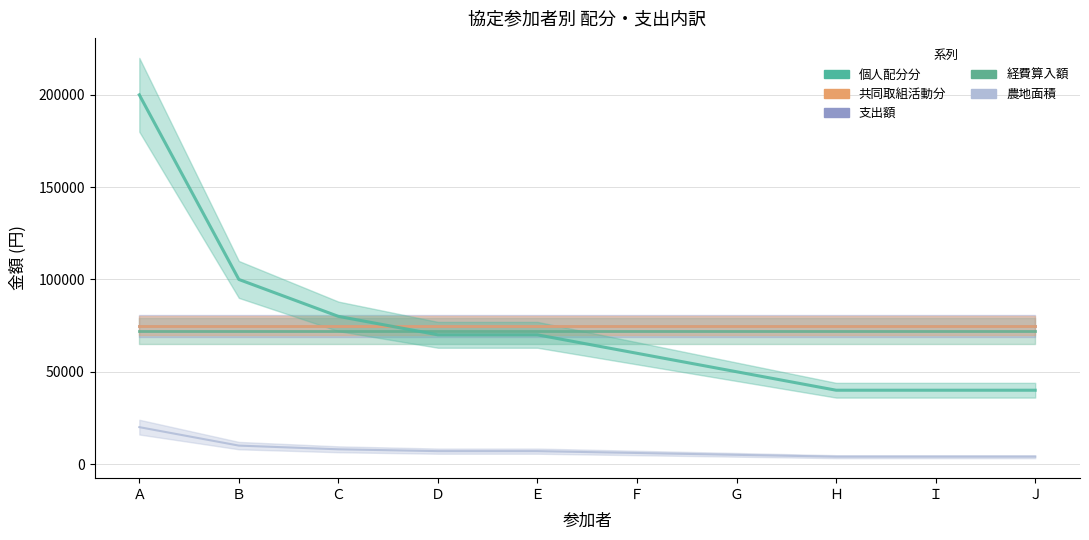

What is the sum of all 共同取組活動分 values?

750000.0